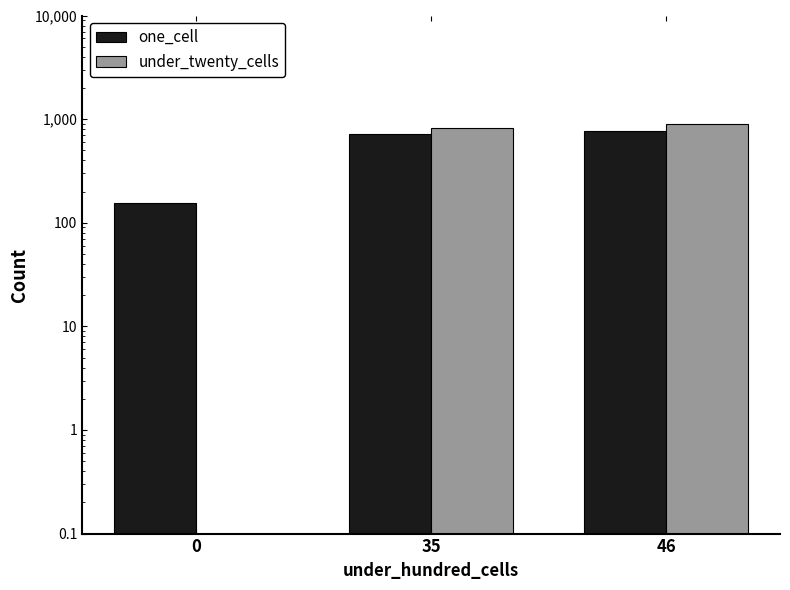

Which series has the largest range (max minus min)?

under_twenty_cells